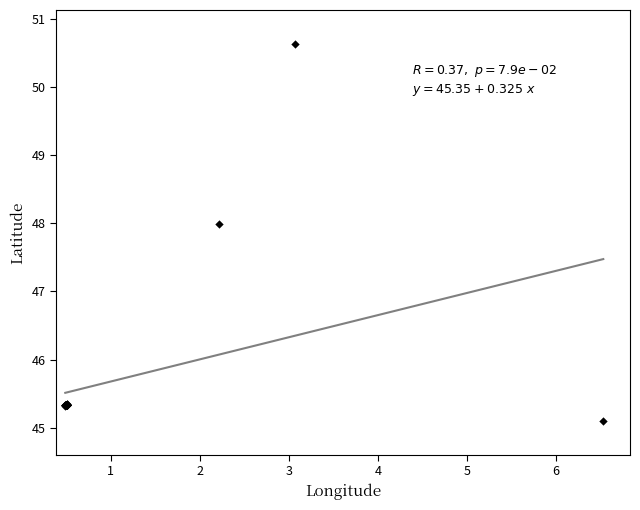

What Y value in the scatter plot is closest to 47?

48.0